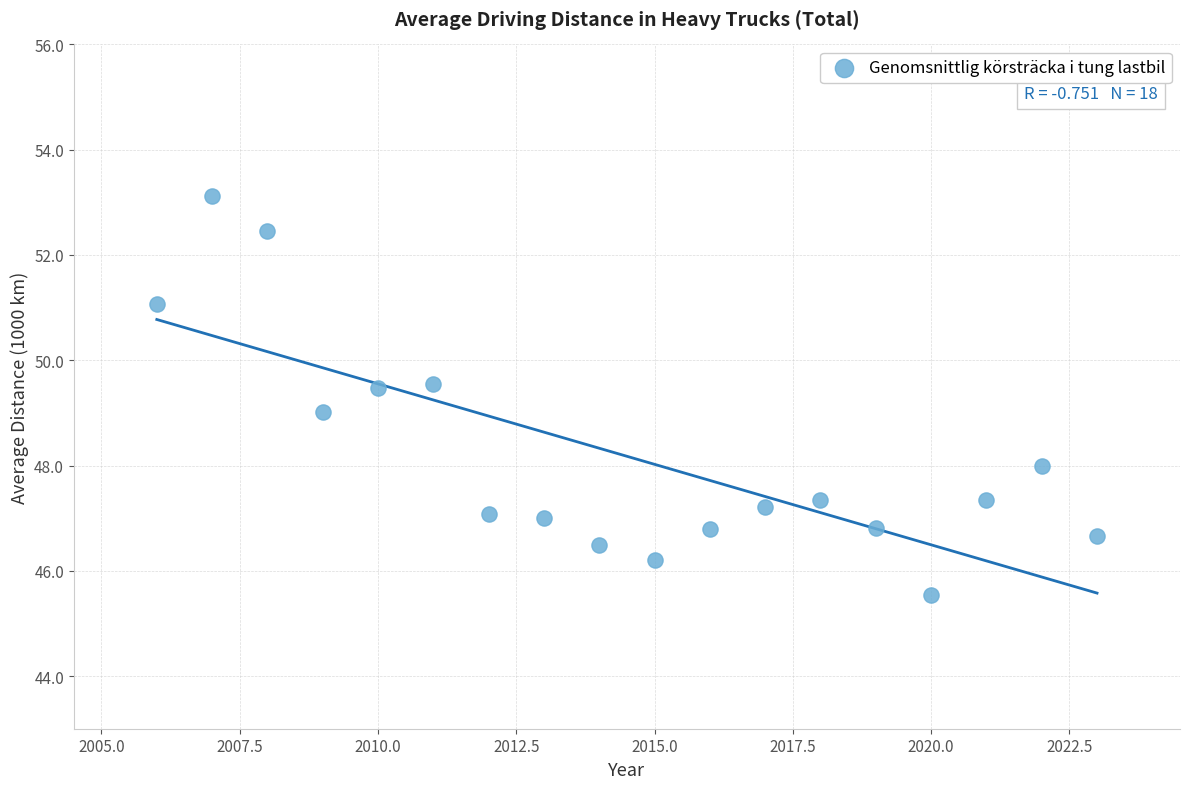

What is the range of Y values (max minus min)?

7.6